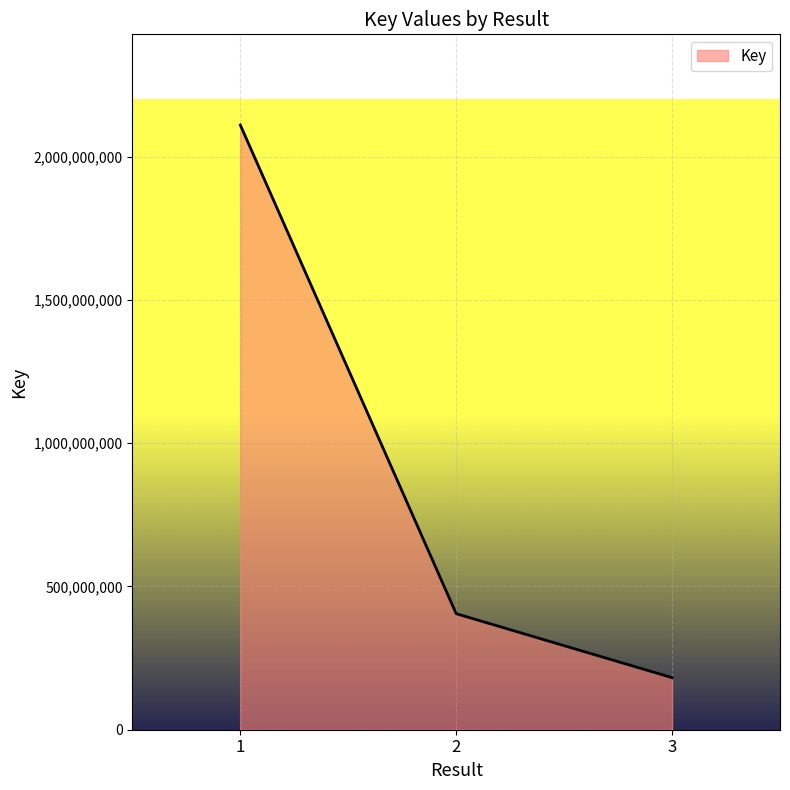

Reading right to left, transcribe all the data shown in this chart.

181702725	404999352	2110802900